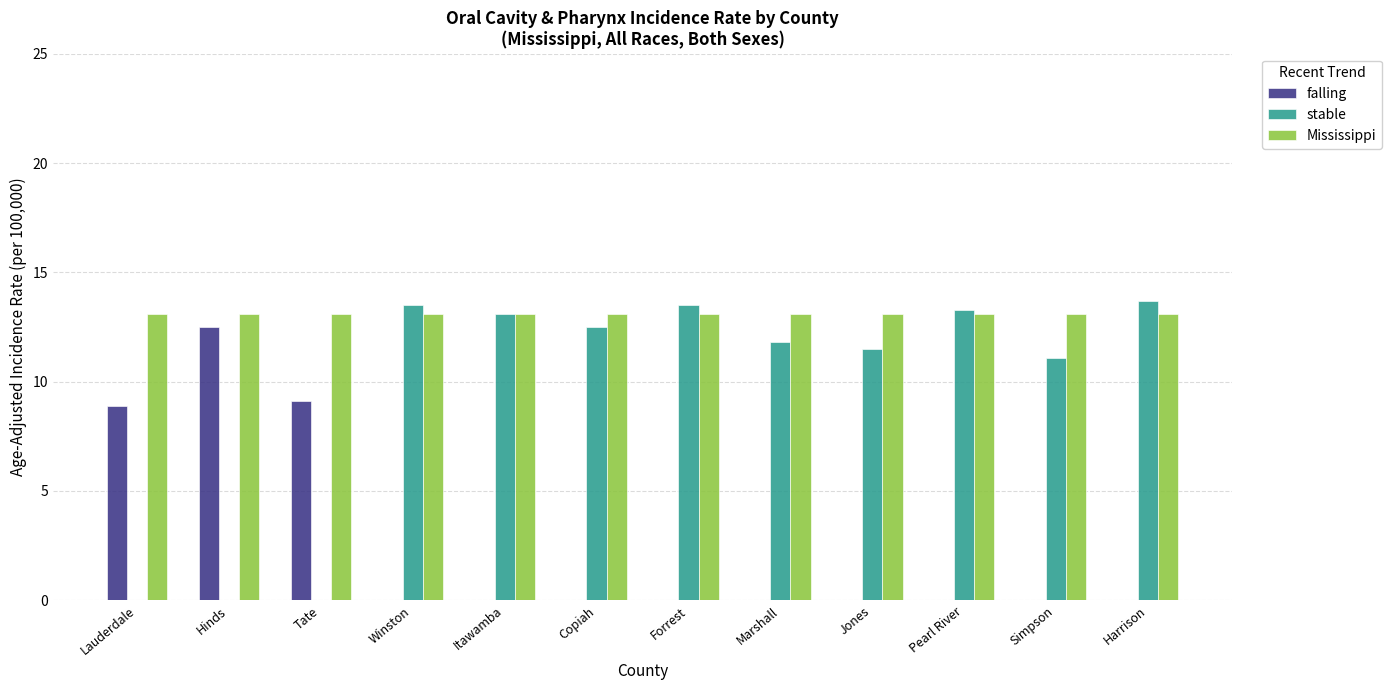

The falling series shows 9.1 at Tate. True or false?

True